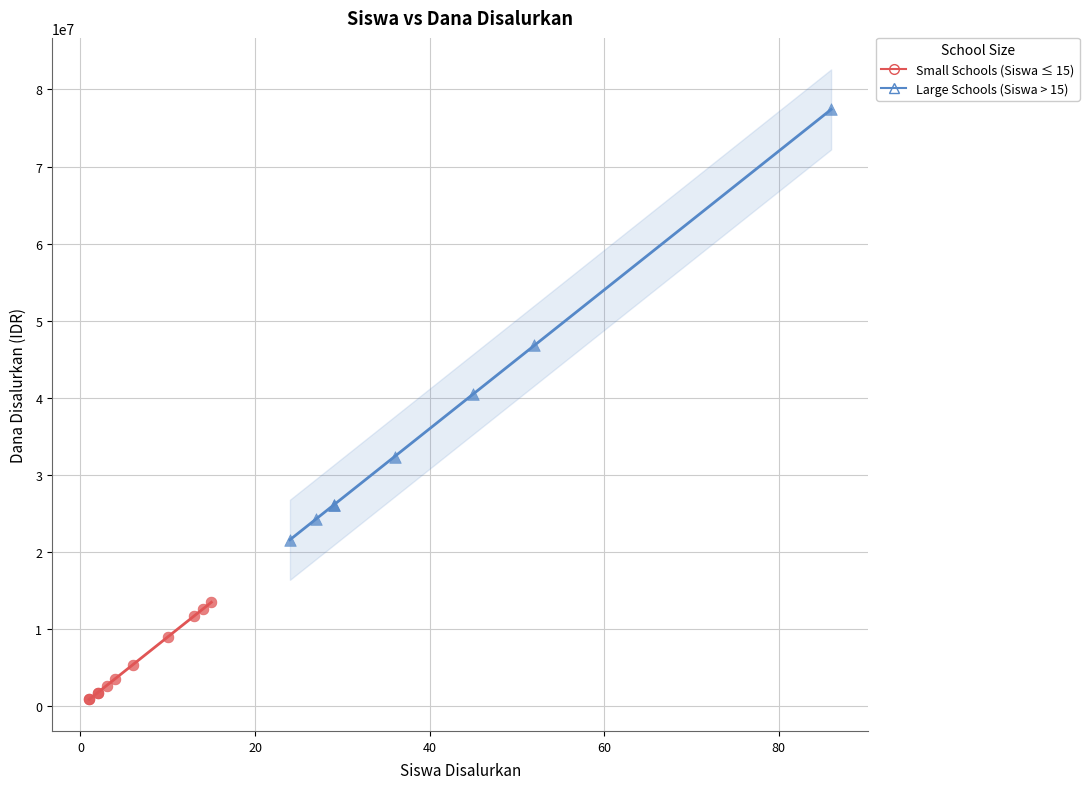

Which series contains the lowest Y value?

Small Schools (Siswa ≤ 15)